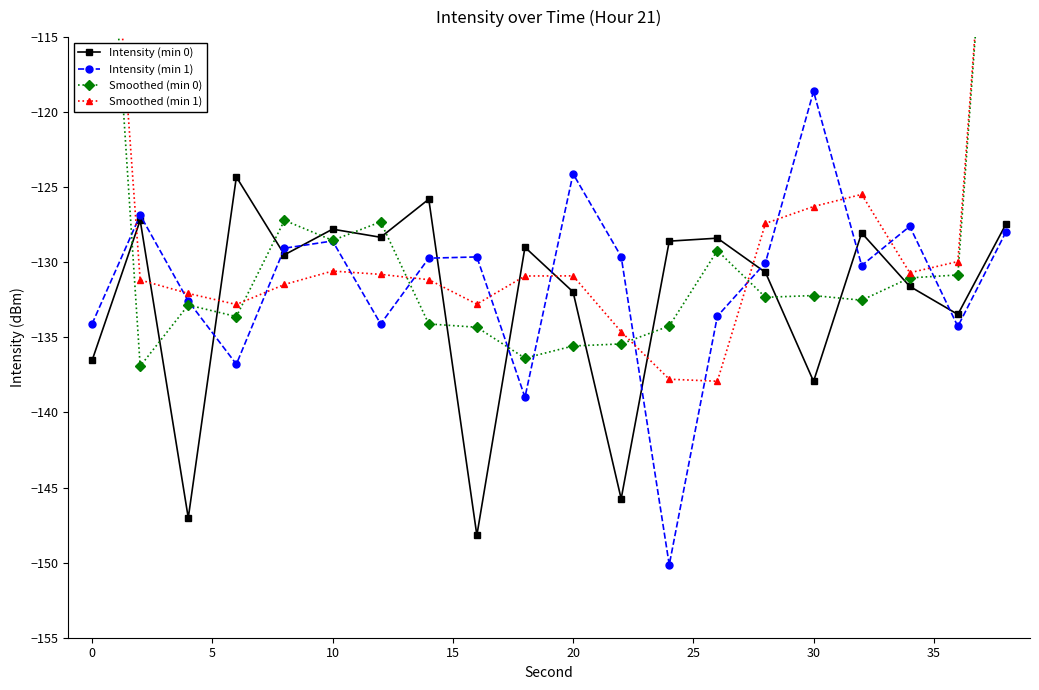

How many interior local valleys does the Intensity (min 1) series have?

6